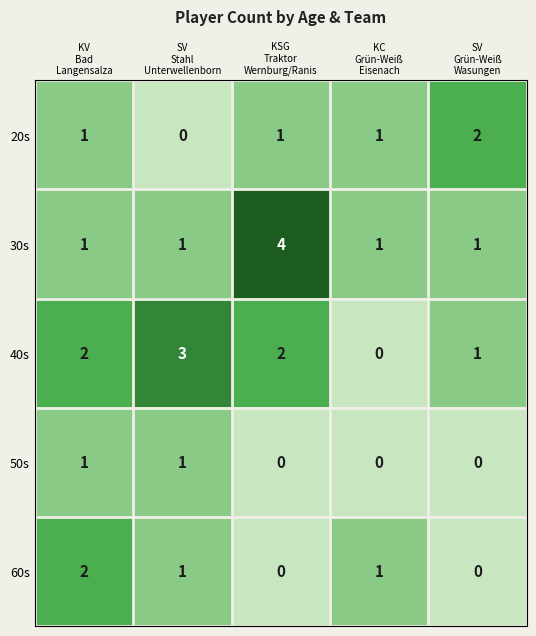

What is the greatest value displayed?

4